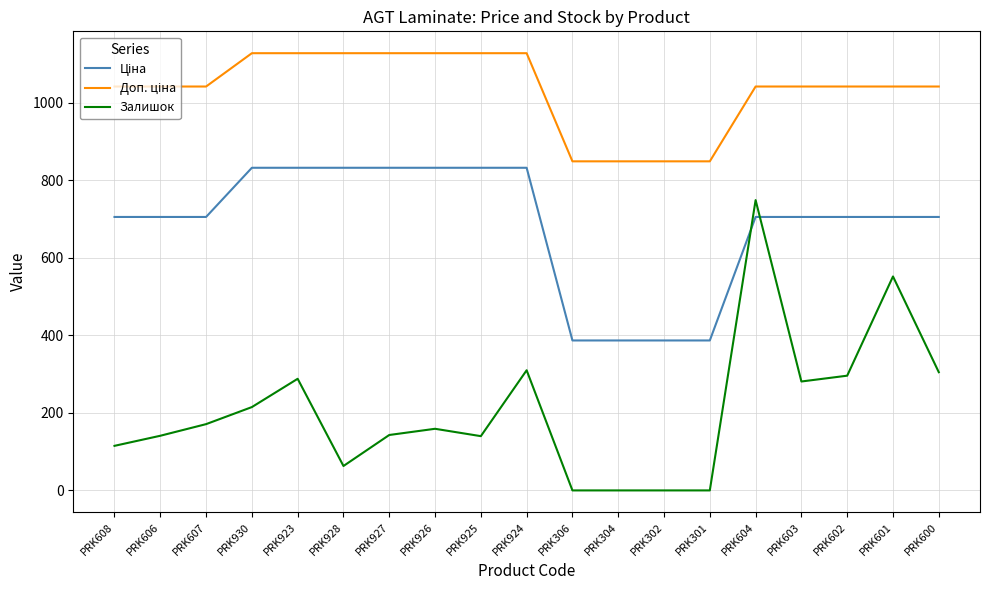

Does the chart display data point markers on the line(s)?

No